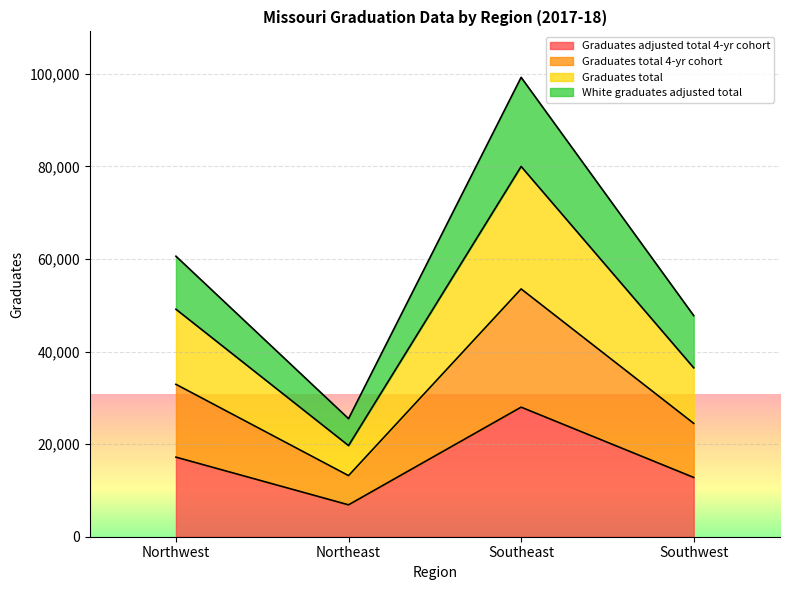

True or false: White graduates adjusted total has more than 1 points higher than both neighbors.

False